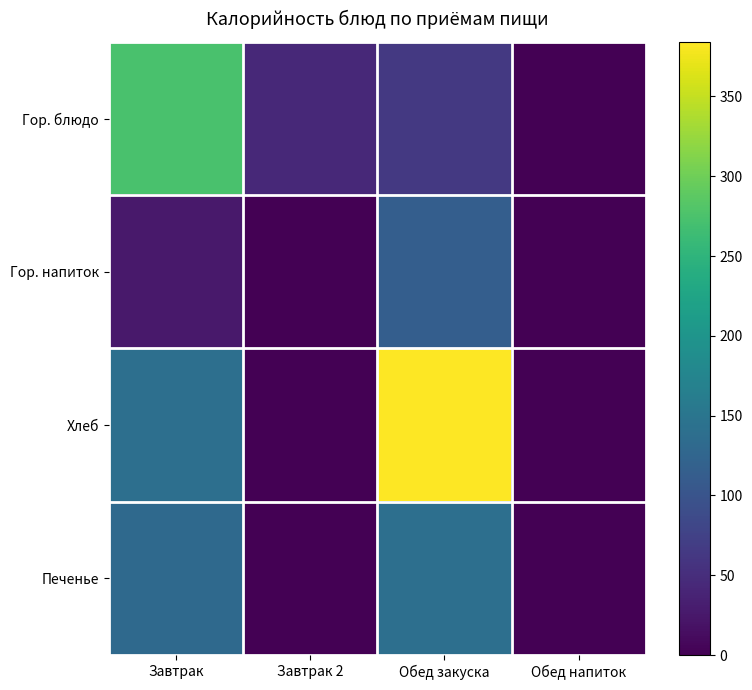

What is the spread (max minus min) of values at Обед закуска?

320.5